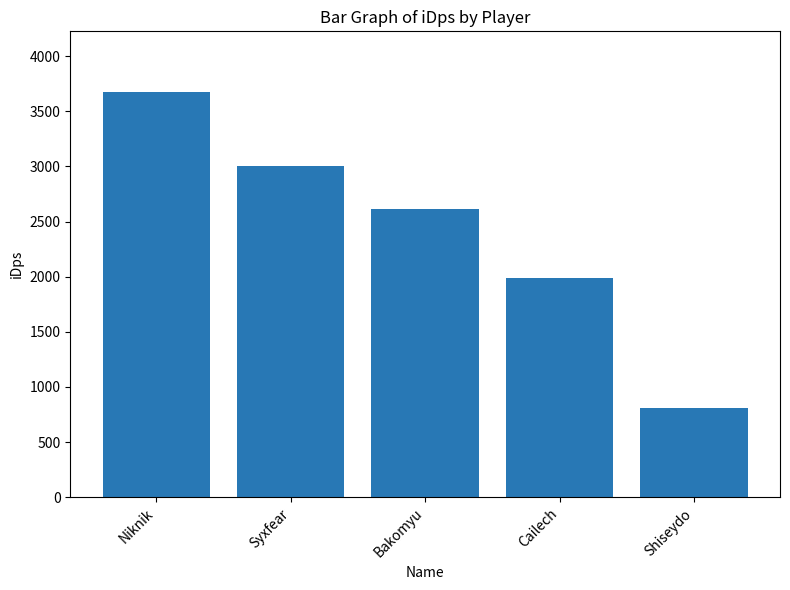

Rank the categories by value from lowest to highest.

Shiseydo, Cailech, Bakomyu, Syxfear, Niknik